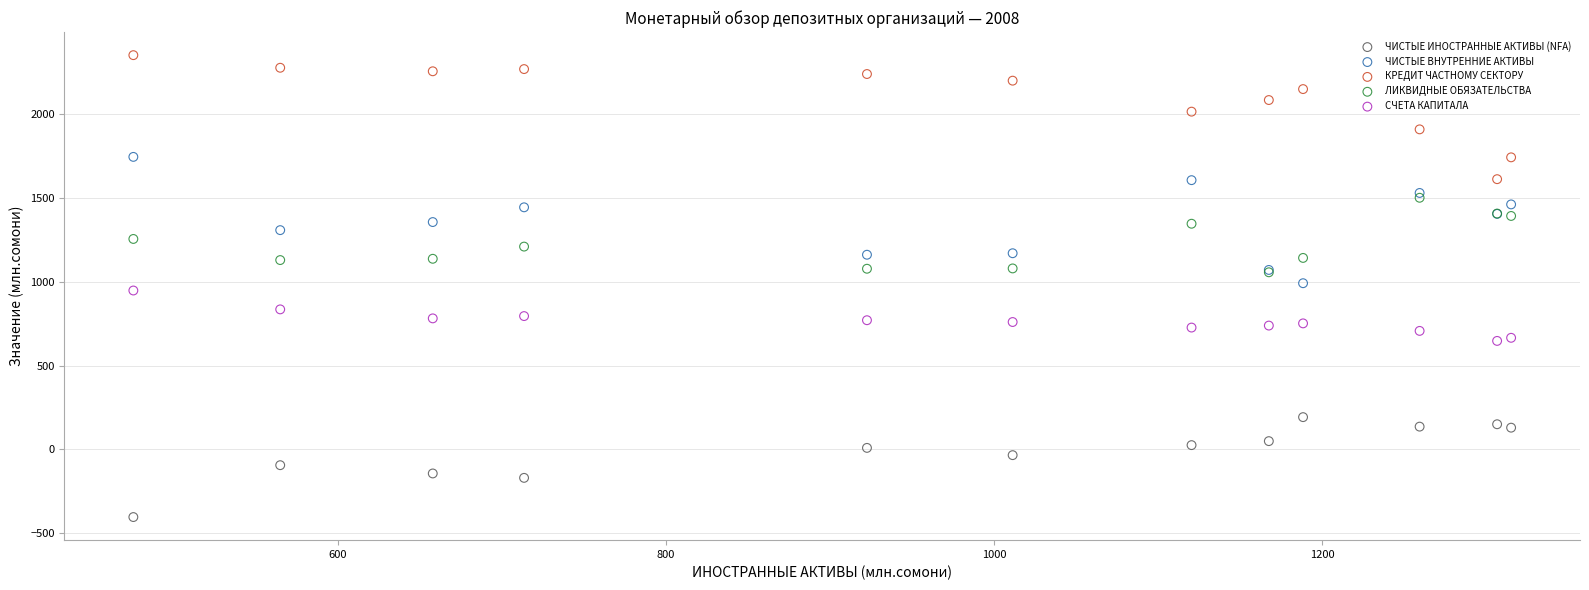

In the КРЕДИТ ЧАСТНОМУ СЕКТОРУ series, what Y value is closest to 1983?

2016.5